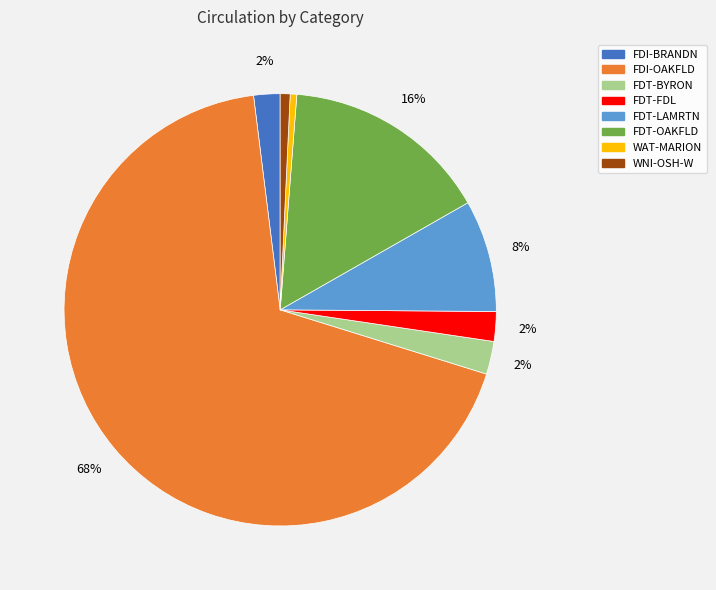

The FDT-LAMRTN slice represents 16% of the pie. True or false?

False